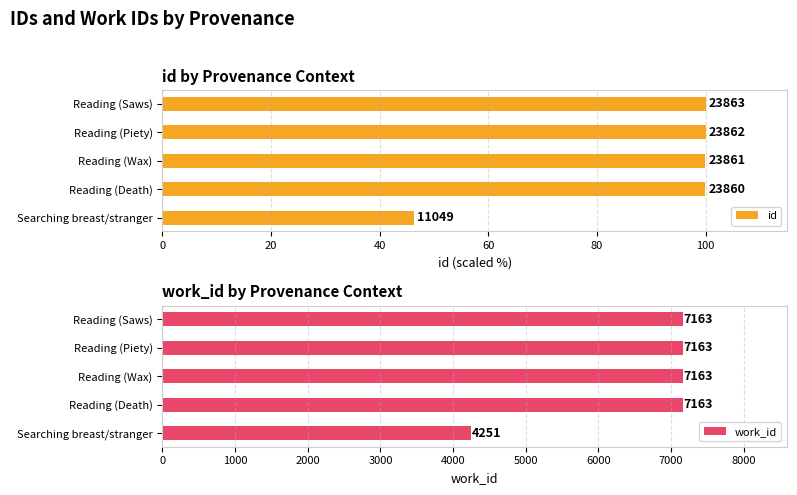

True or false: work_id has a value of 12376 at Reading (Wax).

False